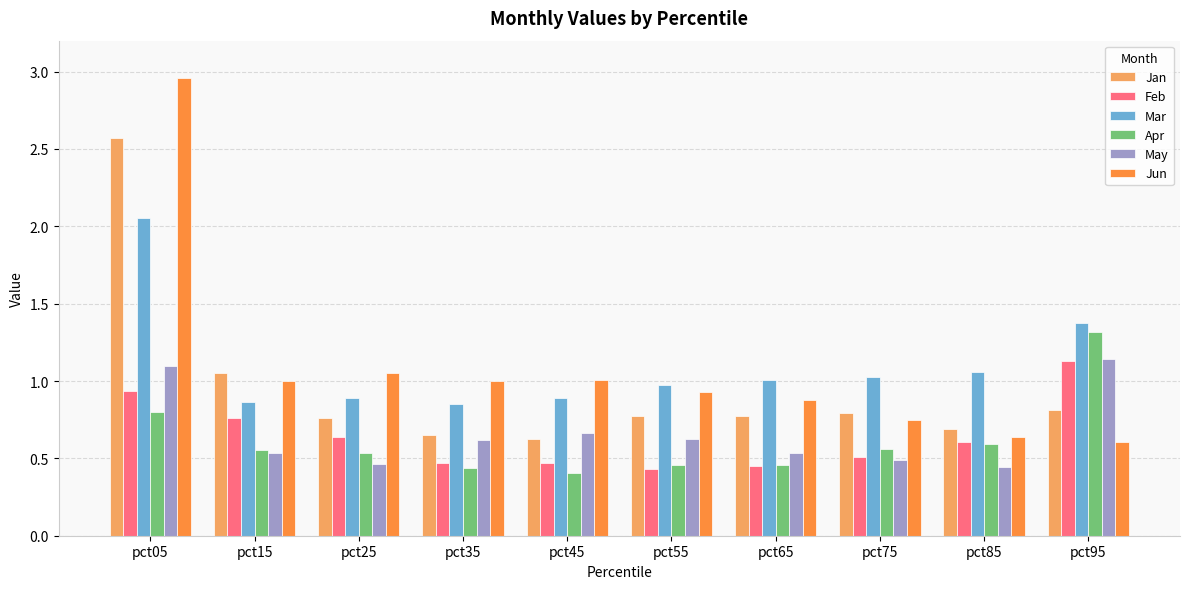

At which category does the chart reach its peak across all series?

pct05